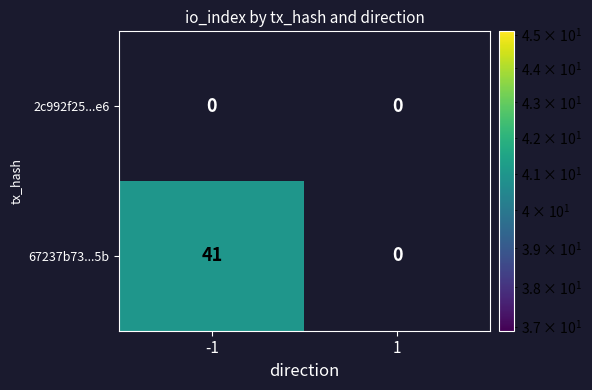

Is it true that 67237b73...5b equals 41 at -1?

True